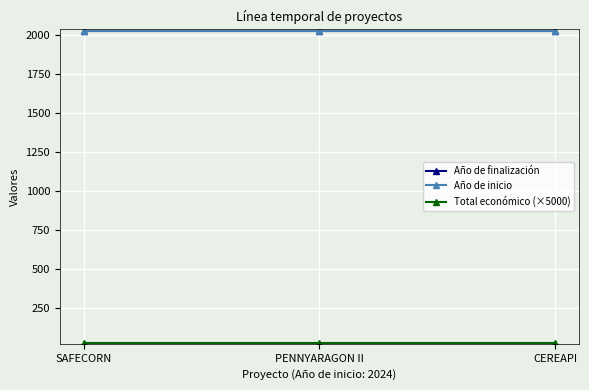

What is the label of the 1st point from the left?

SAFECORN